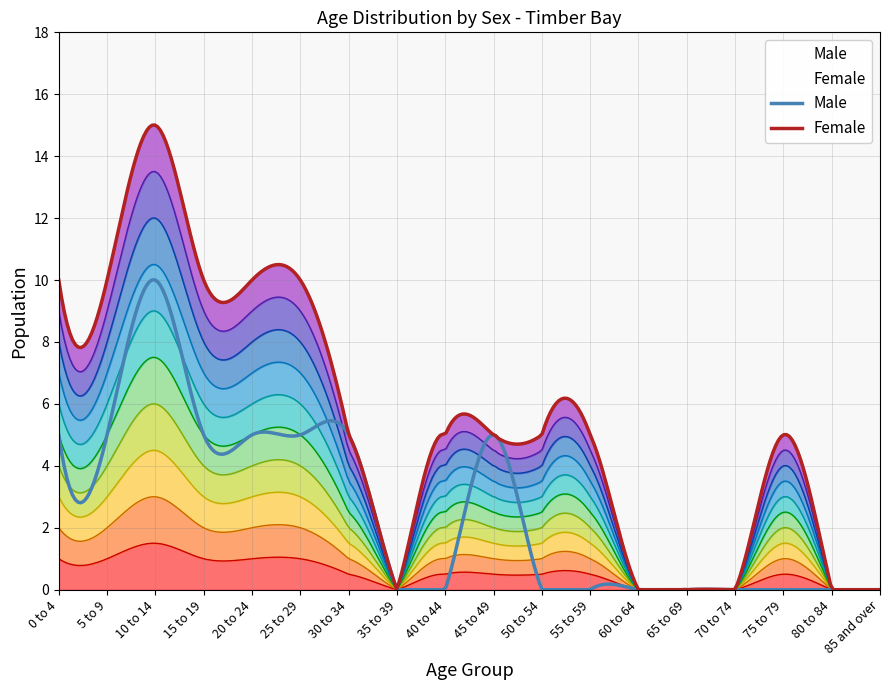

What is the label of the 4th point from the right?

70 to 74